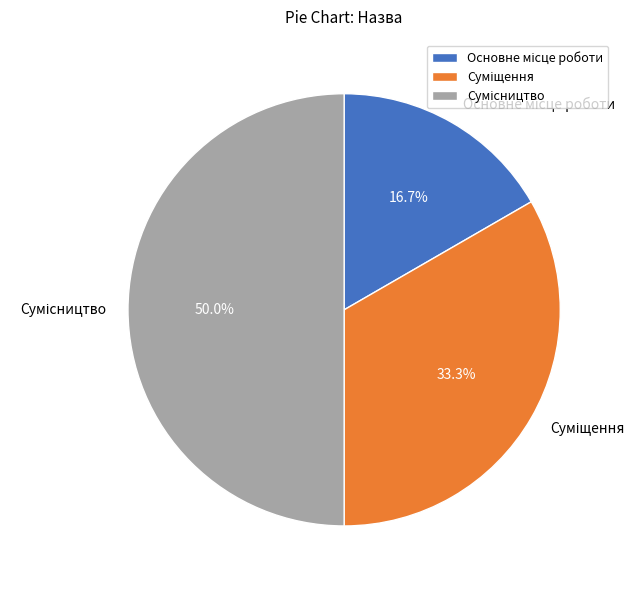

How many slices are in this pie chart?

3